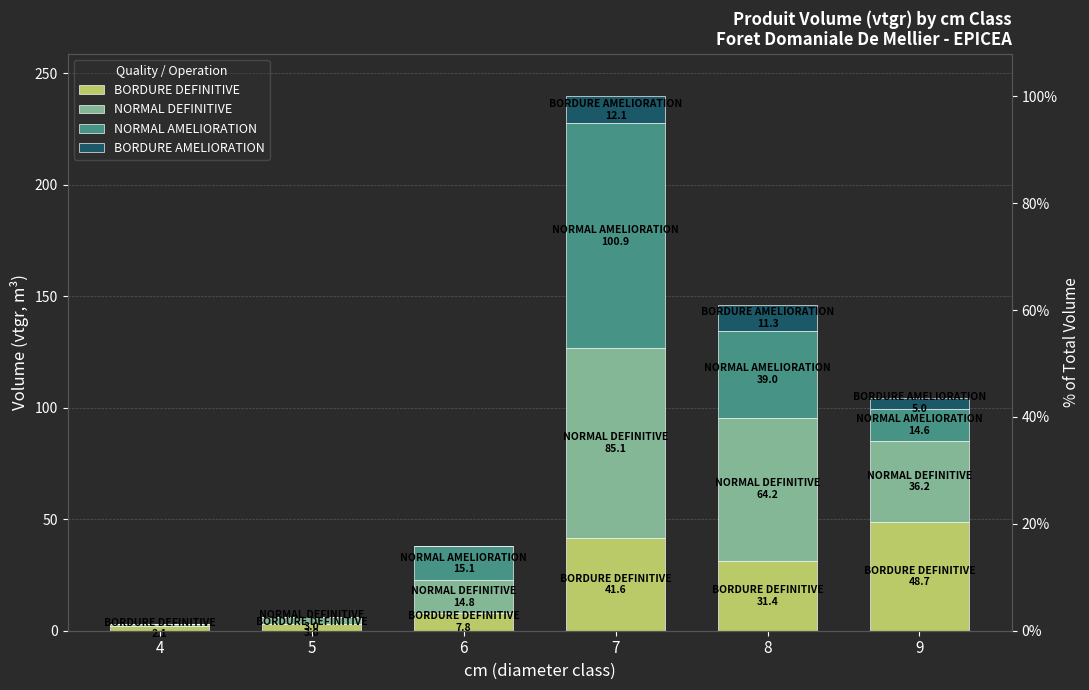

Count the number of categories in the chart.

6